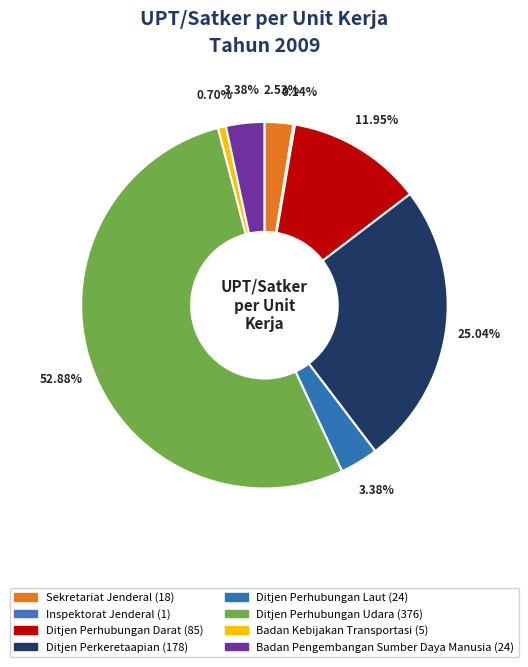

Which category has the biggest portion of the pie?

Ditjen Perhubungan Udara